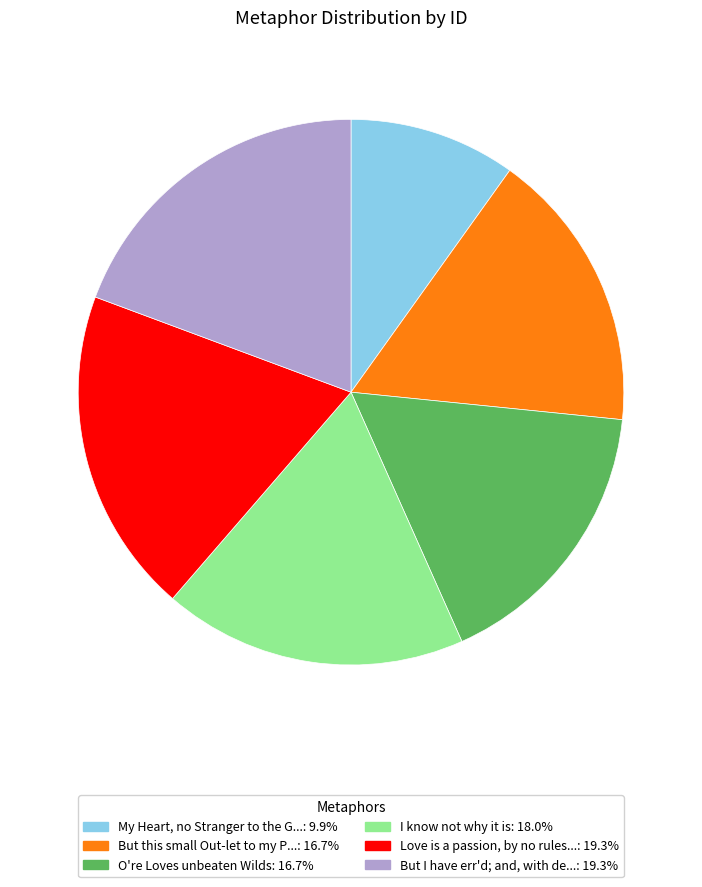

Does any single category account for the majority?

No